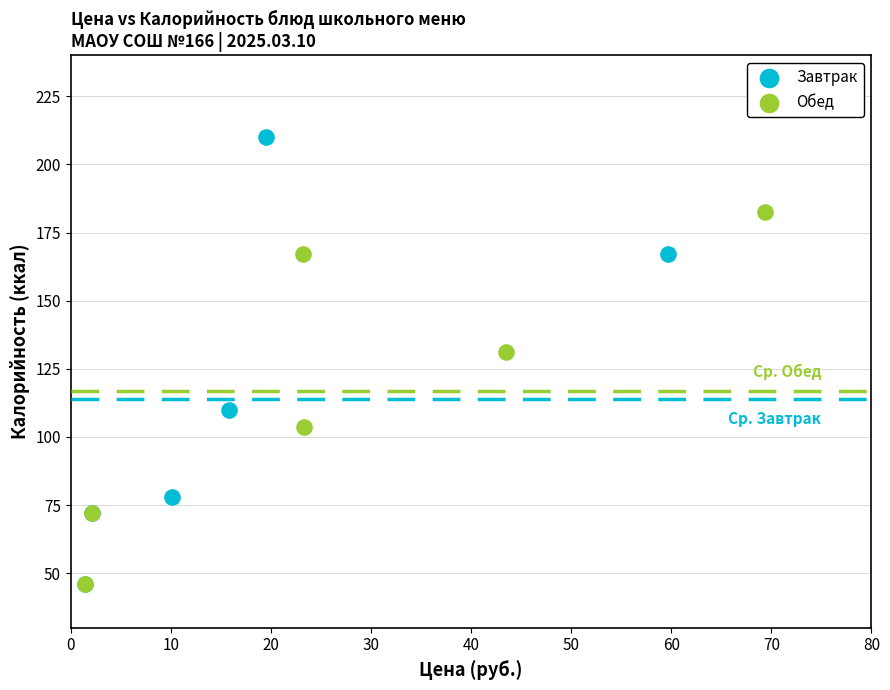

Which series has the largest Y range (max minus min)?

Завтрак